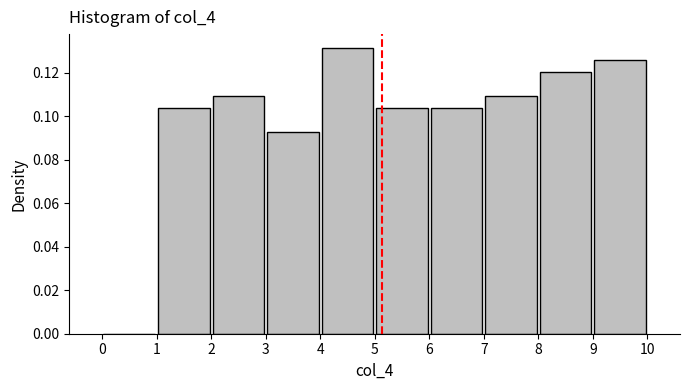

What is the height of the bar covering 8 to 9 on the x-axis? The values are not printed on the chart, so give them approximately, as read against the axis.

0.120